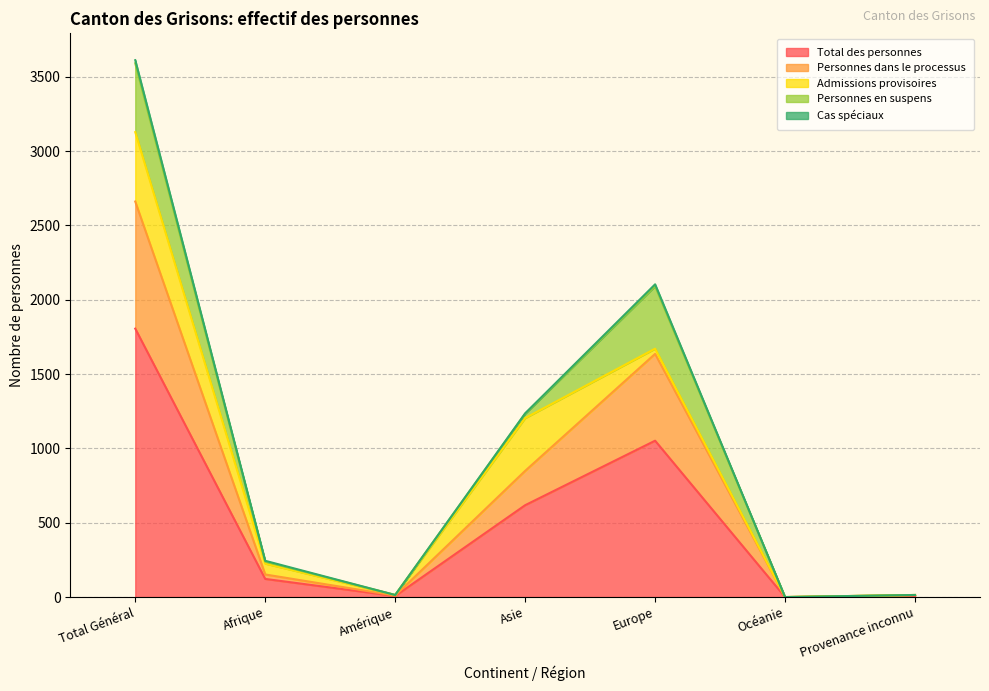

Reading left to right, transcribe all the data shown in this chart.

Total des personnes: 1806	122	7	618	1052	0	7
Personnes dans le processus: 855	30	3	231	584	0	7
Admissions provisoires: 467	73	4	355	35	0	0
Personnes en suspens: 463	13	0	29	421	0	0
Cas spéciaux: 21	6	0	3	12	0	0